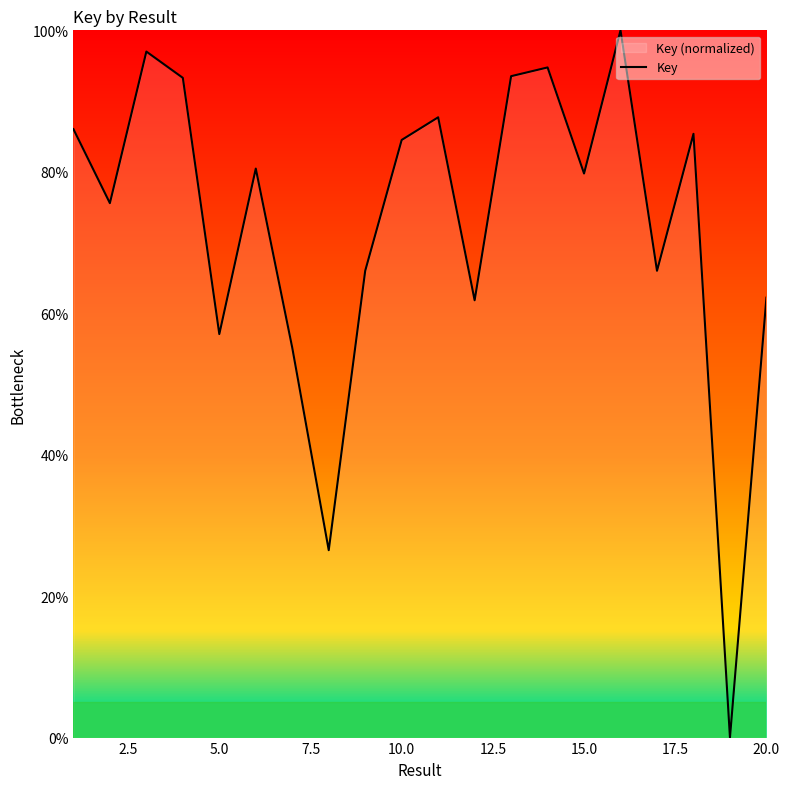

How many data points are less than 80?

10